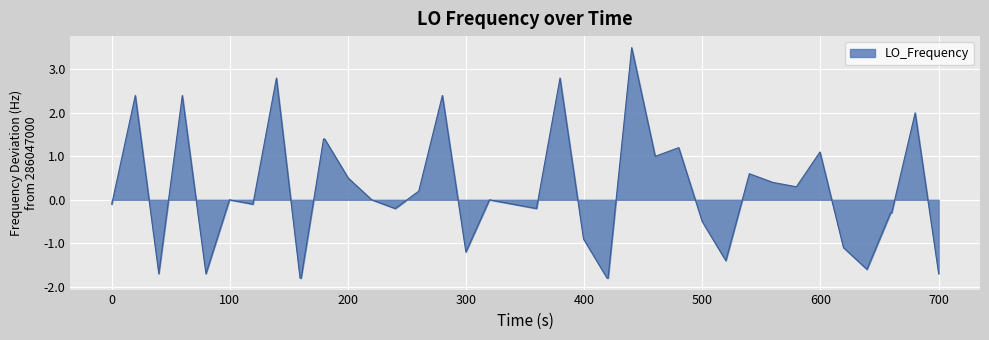

Reading left to right, what are all the values shown in this chart?

-0.1	2.4	-1.7	2.4	-1.7	0.0	-0.1	2.8	-1.8	-1.8	1.4	1.4	0.5	0.0	-0.2	0.2	2.4	-1.2	0.0	-0.1	-0.2	2.8	-0.9	-1.8	-1.8	3.5	1.0	1.2	-0.5	-1.4	0.6	0.4	0.3	1.1	-1.1	-1.6	-0.3	-0.3	2.0	-1.7